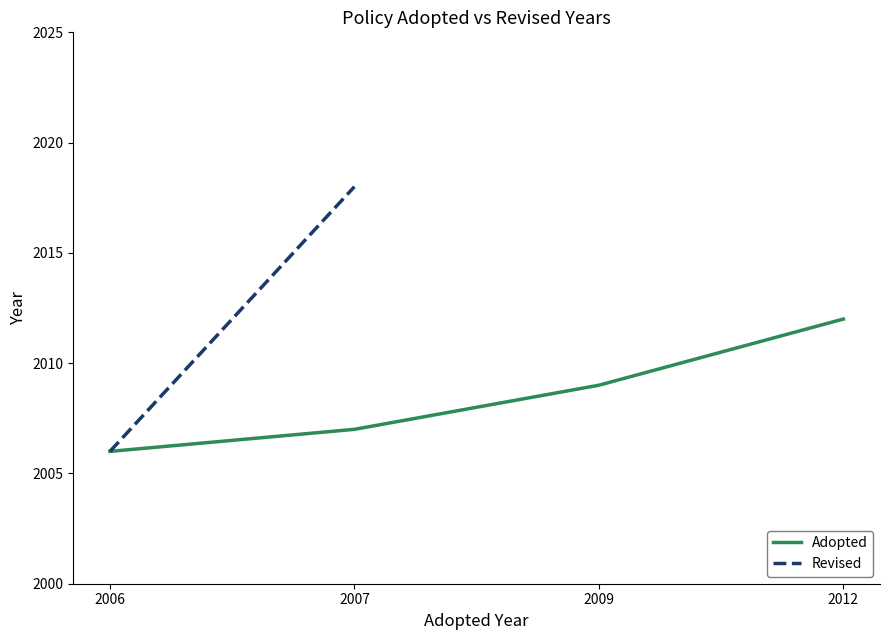

What is the greatest value displayed?

2018.0